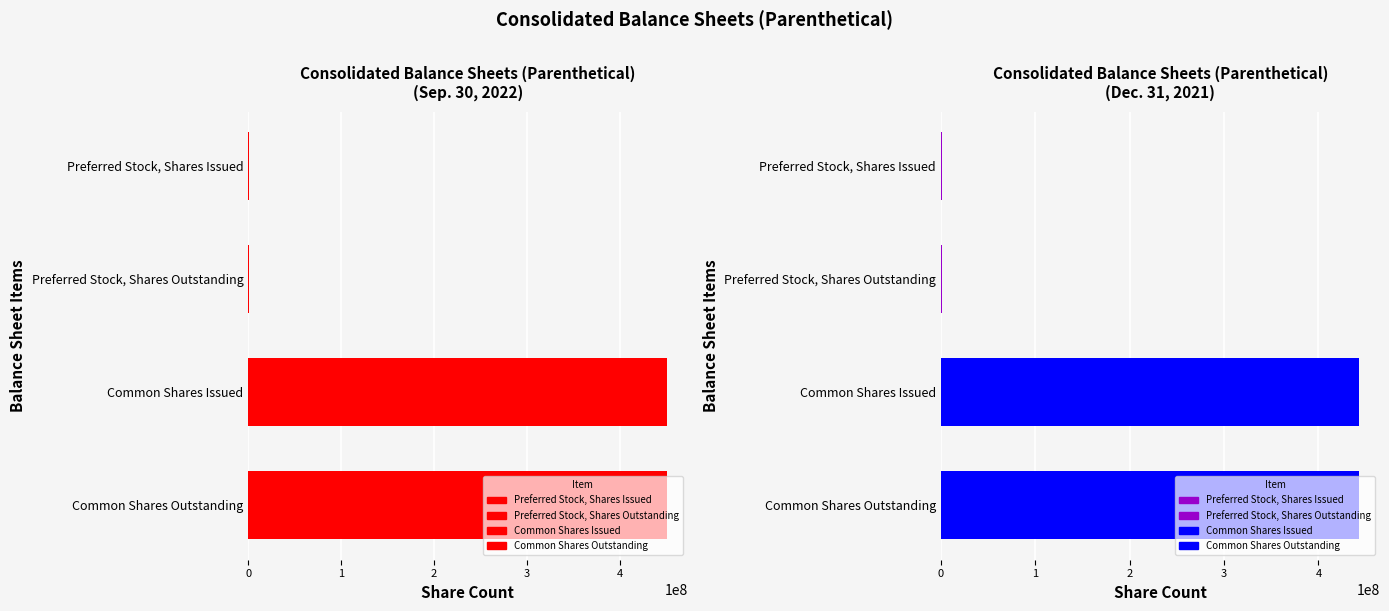

What is the spread (max minus min) of values at Common Shares Outstanding?

7646000